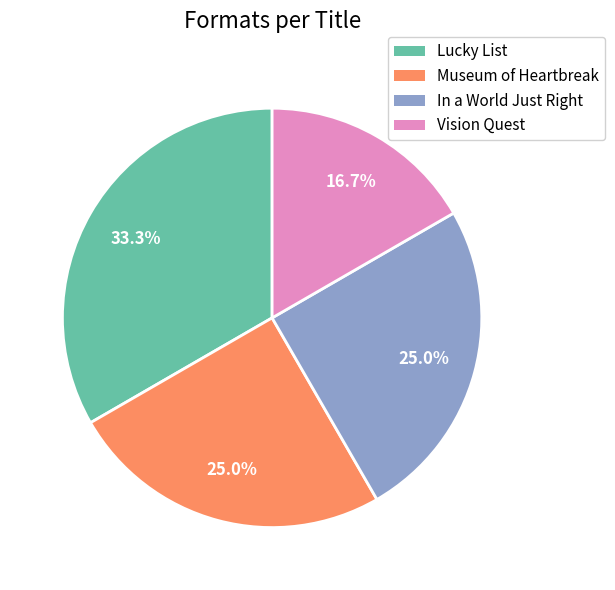

To the nearest percent, what is the difference between the largest and smallest slice percentages?

17%